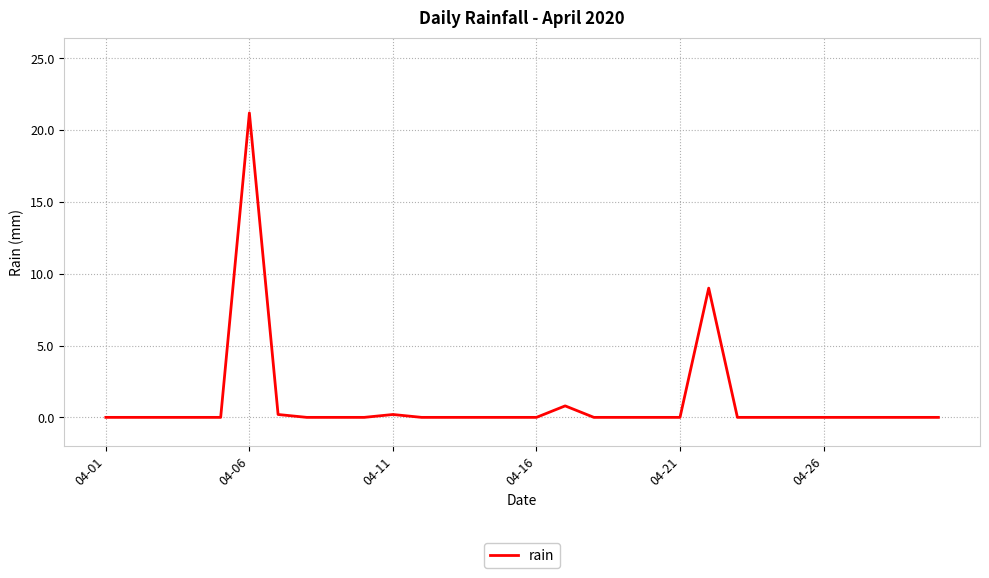

Does the chart display data point markers on the line(s)?

No